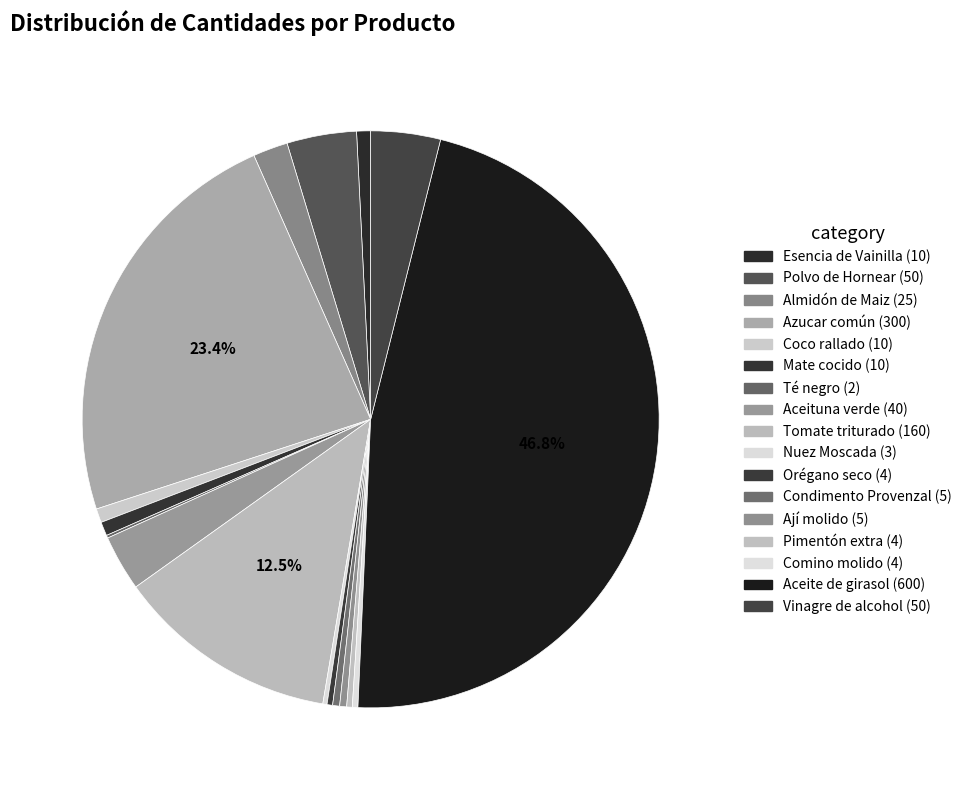

To the nearest percent, what percentage of the pie is Aceituna verde?

3%